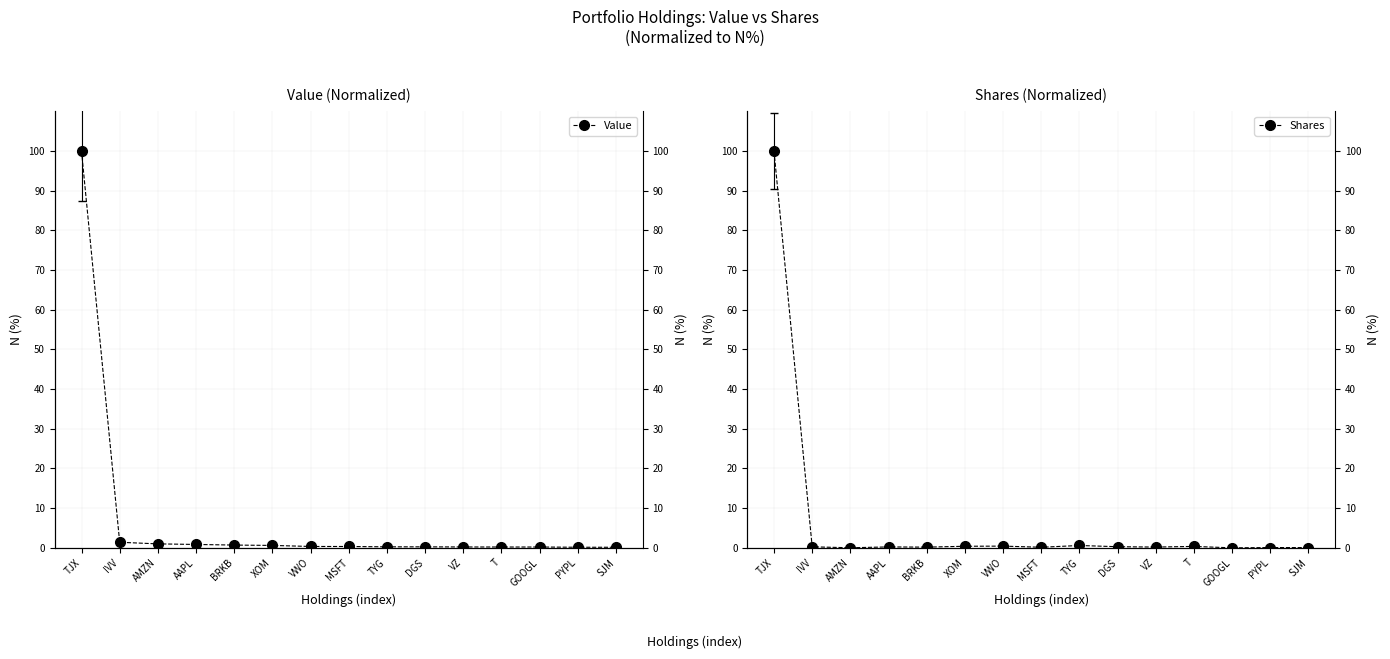

Rank the series by their average value, from lowest to highest.

Shares, Value